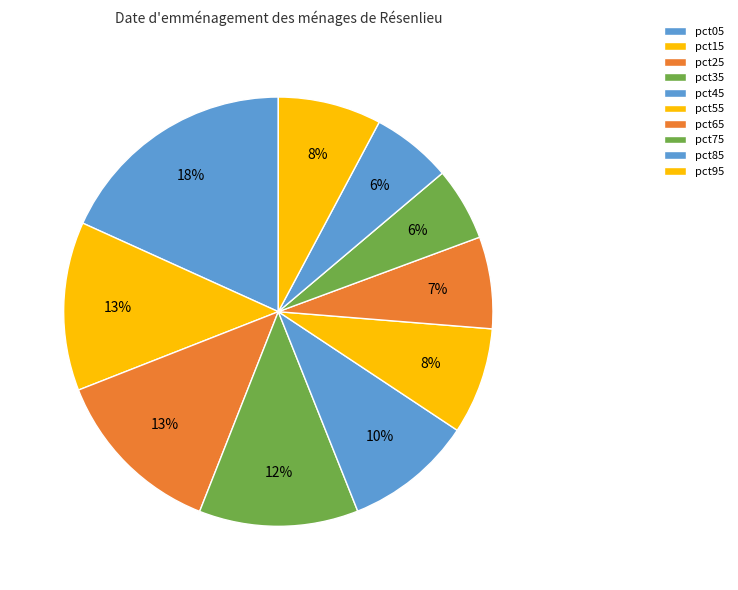

Approximately how many times larger is the value at pct55 compared to pct35?

0.7